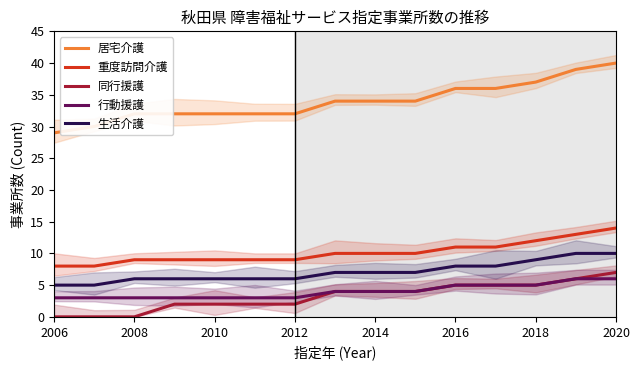

What position from the left is 2018?

7